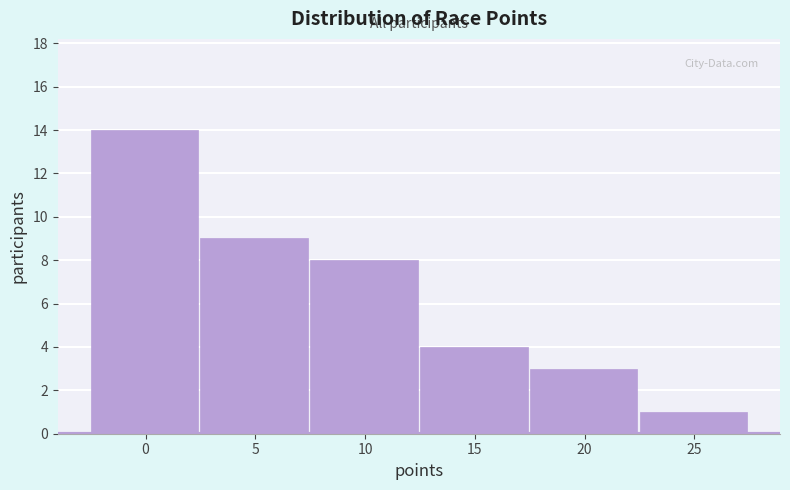

Reading right to left, list all the values displayed in this chart.

1	3	4	8	9	14